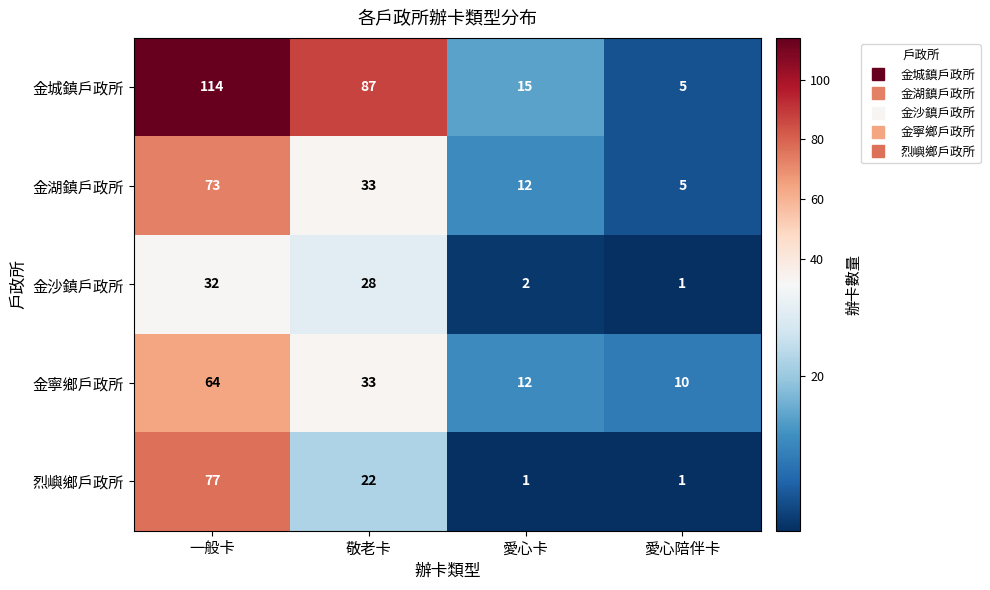

At which label does 烈嶼鄉戶政所 reach its peak?

一般卡